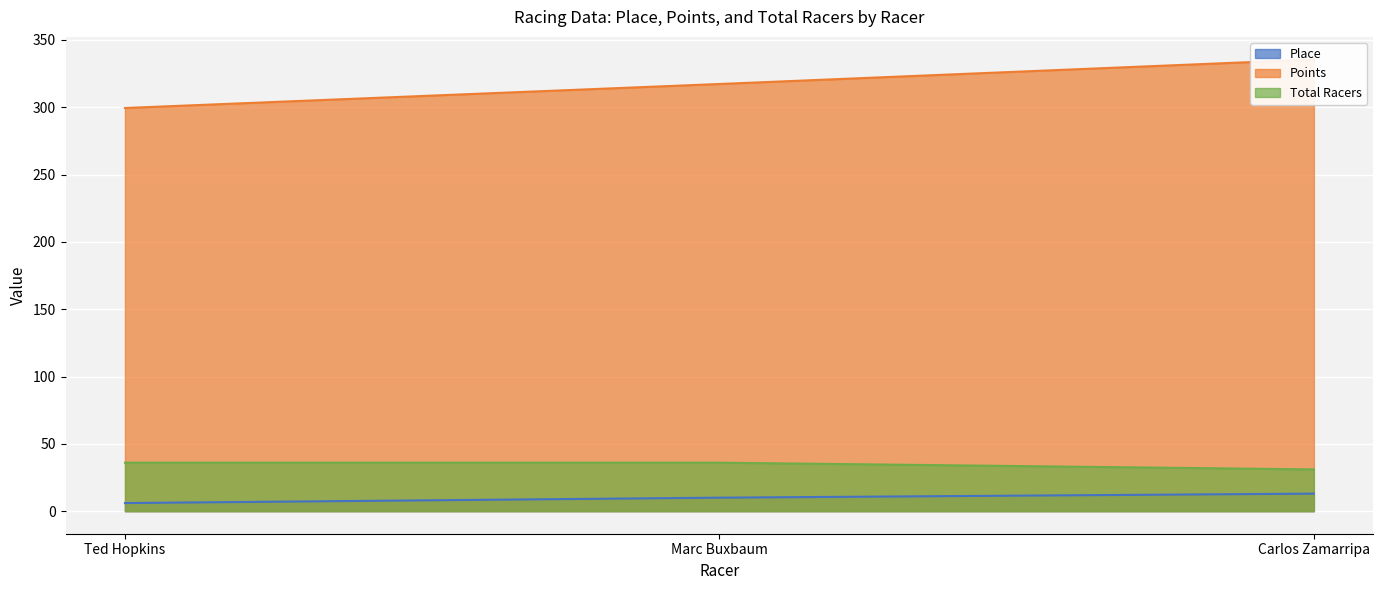

Does the chart display data point markers on the line(s)?

No